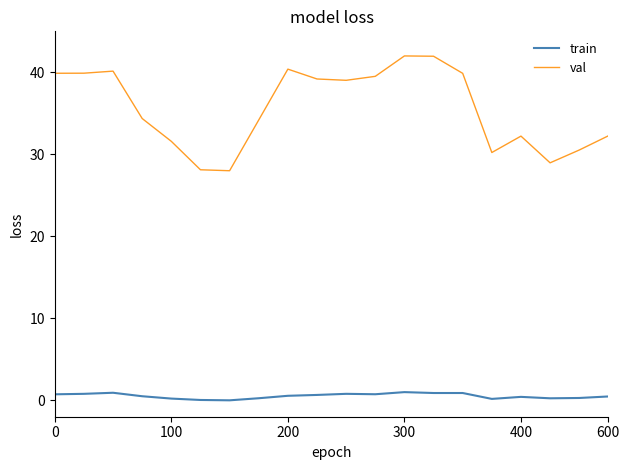

True or false: val and train cross at least once.

False